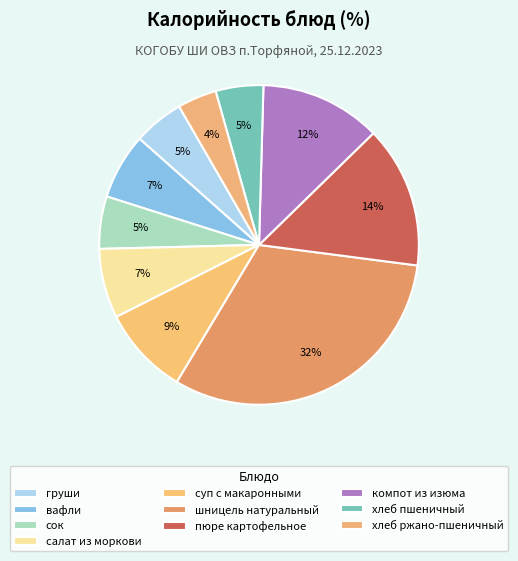

The пюре картофельное slice represents 9% of the pie. True or false?

False